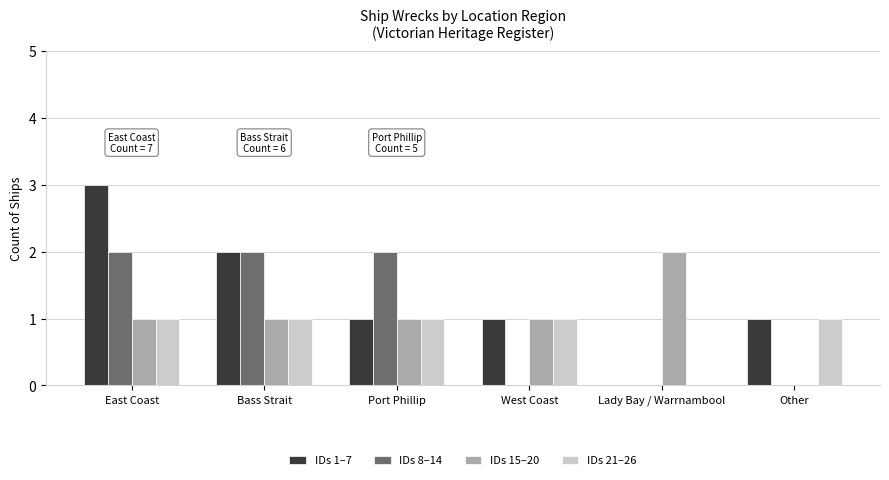

What is the approximate value of IDs 15–20 at Port Phillip?

1